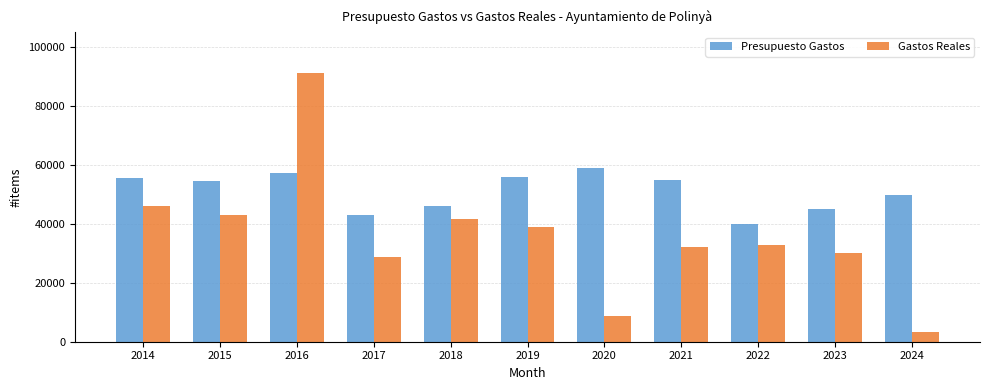

List the series in order of their peak value, highest first.

Gastos Reales, Presupuesto Gastos